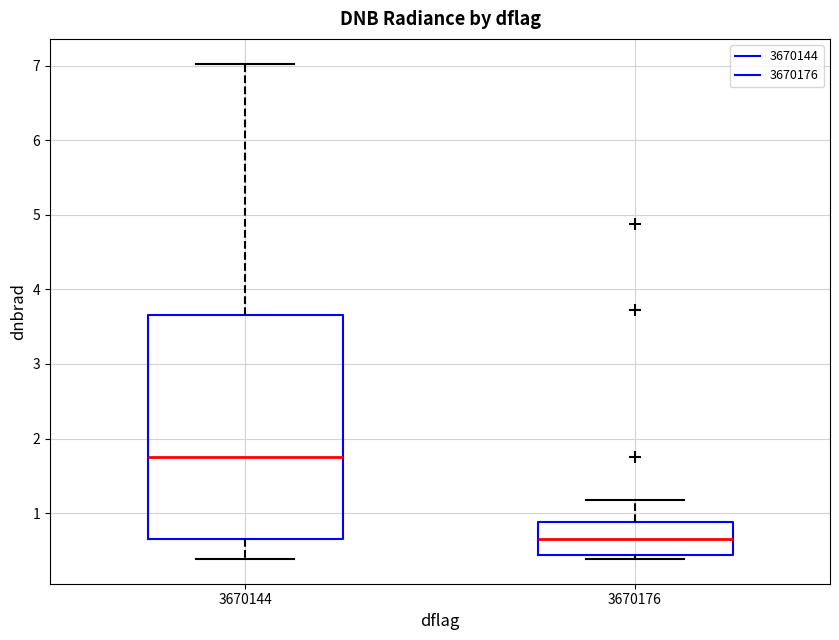

Reading left to right, transcribe this box plot: for each box, give where its median line is, the range the box spans, and where its two whiskers end, as read against the y-axis. The values are not printed on the chart, so give them approximately, as read against the axis.

3670144: median 1.7, box 0.7 to 3.7, whiskers 0.4 to 7.0
3670176: median 0.7, box 0.4 to 0.9, whiskers 0.4 (just below the box's lower edge) to 1.2